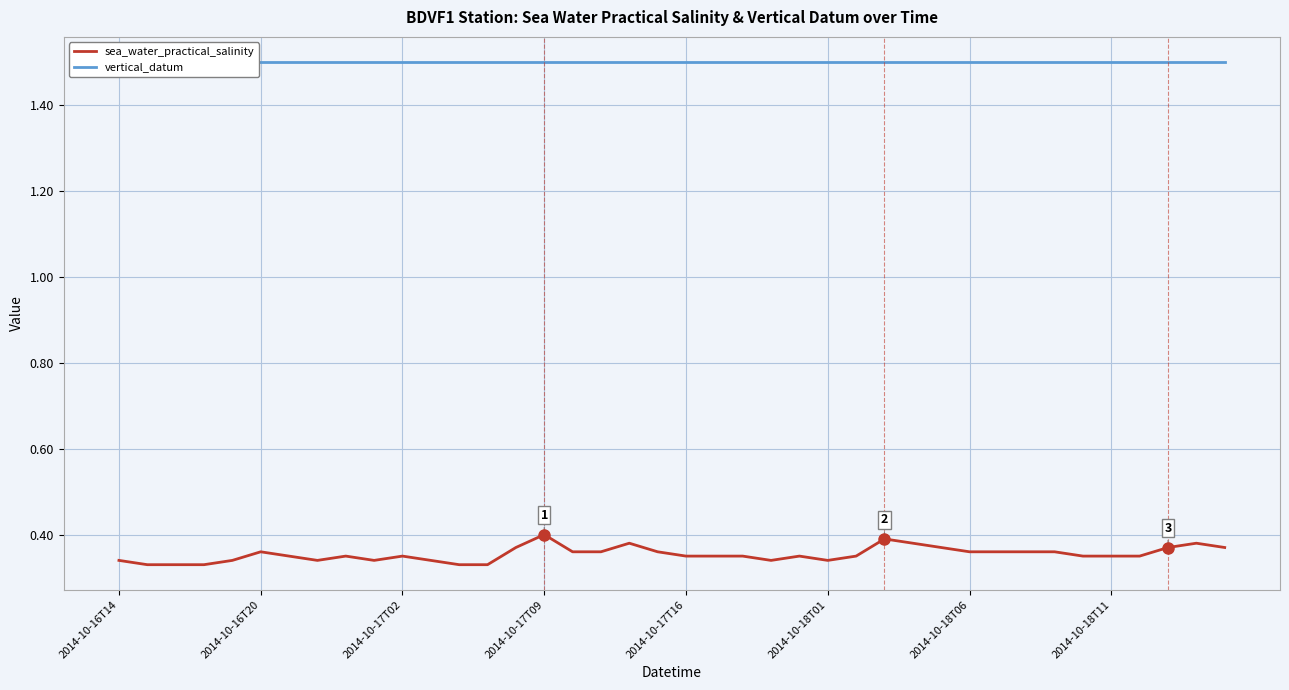

The value of vertical_datum at 19 is 1.5. True or false?

True